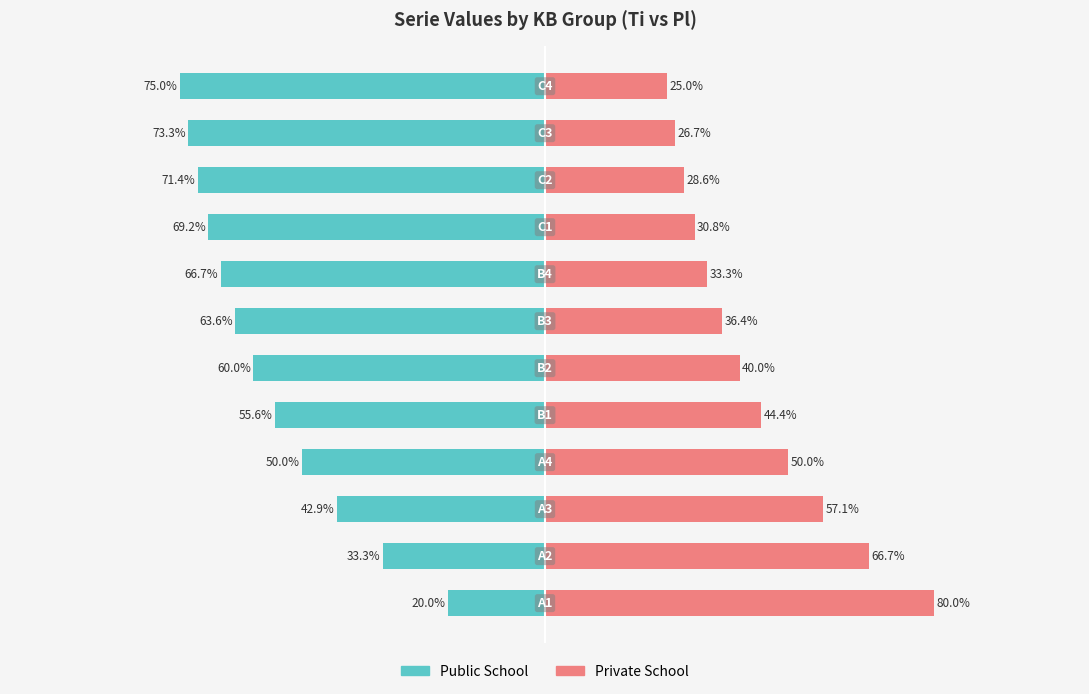

Is it true that Public School equals -66.7 at 7?

True